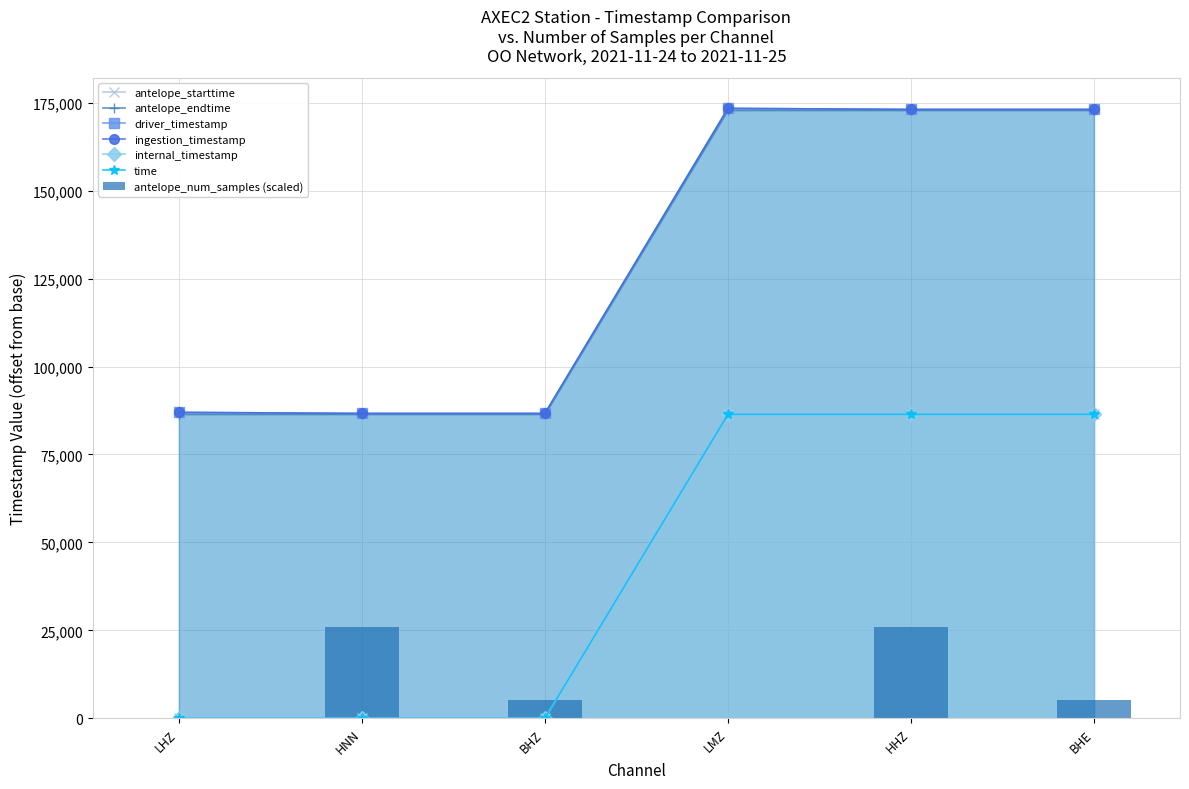

What is the difference between the second highest and second lowest values in the driver_timestamp series?

86399.9